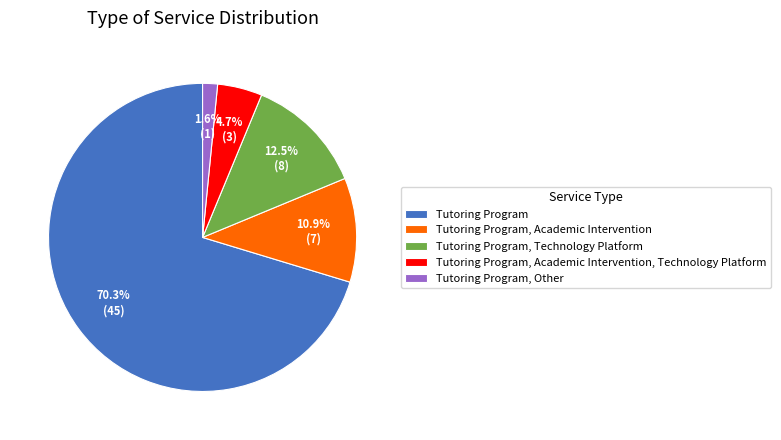

To the nearest percent, what is the average slice percentage?

20%